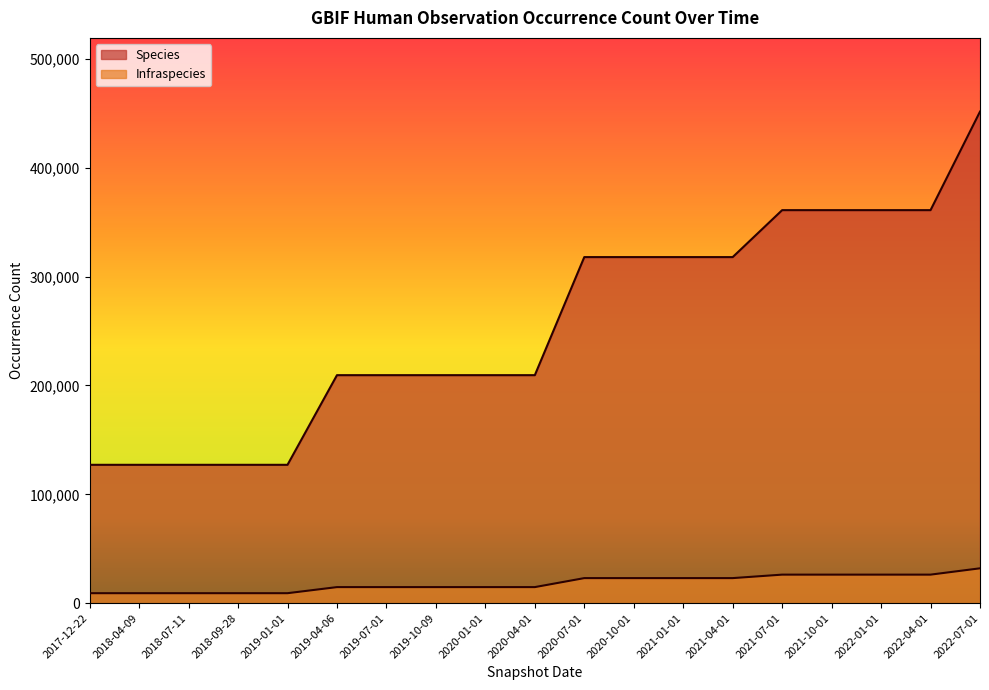

Where does the Infraspecies series first go above 14757?

2020-07-01